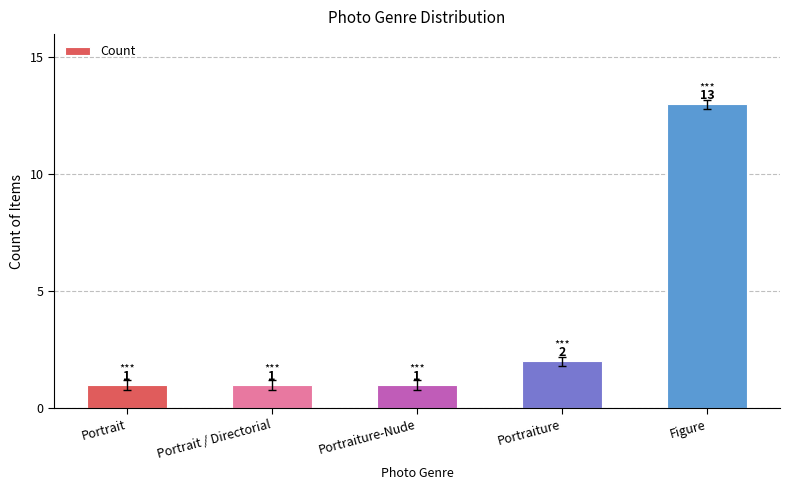

Approximately how many times larger is the value at Portrait / Directorial compared to Portrait?

1.0